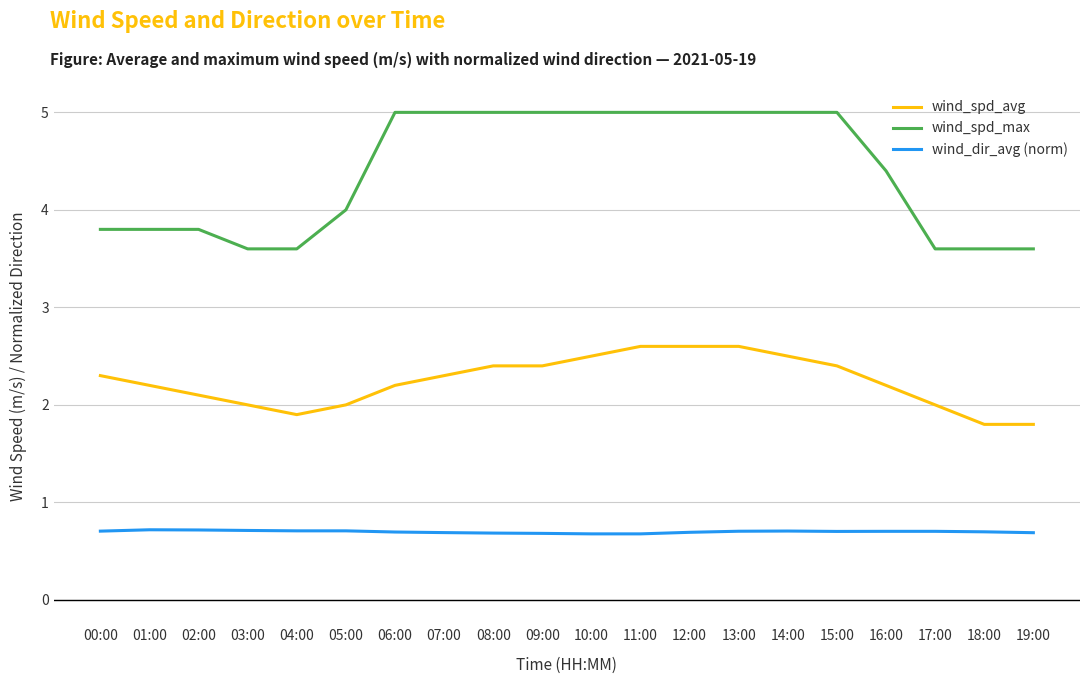

What position from the right is 03:00?

17